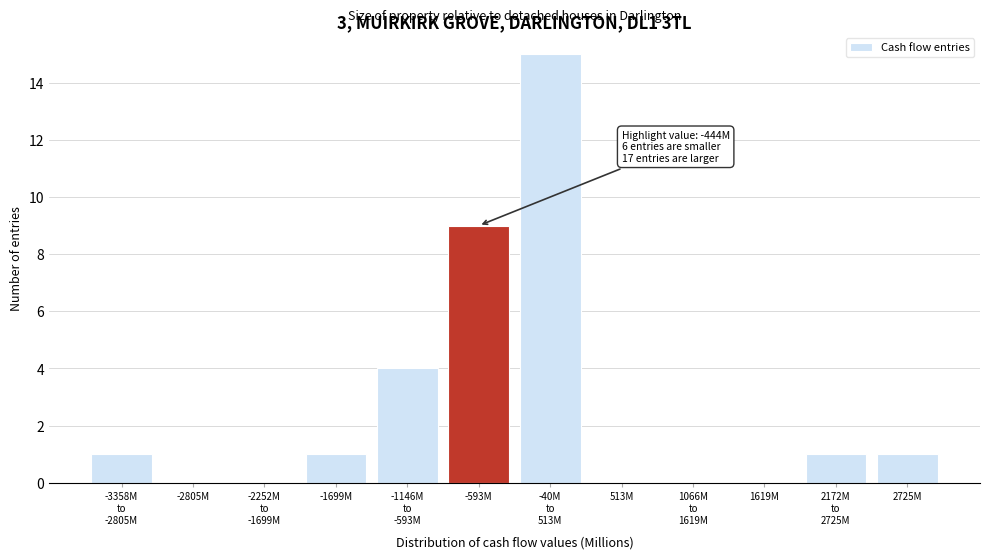

True or false: the data shows 0 at 1619M.

True